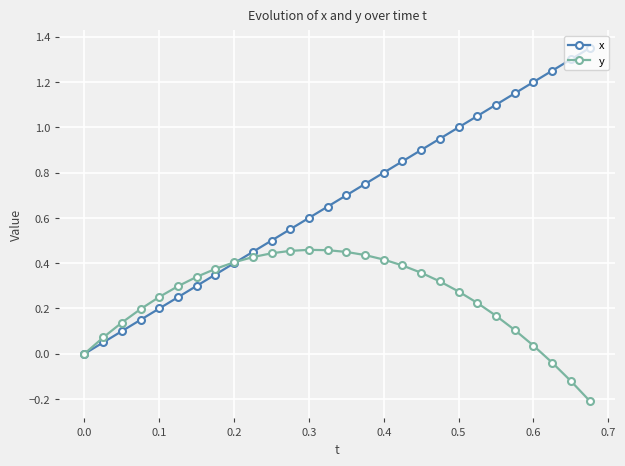

Which series has the widest spread of values?

x